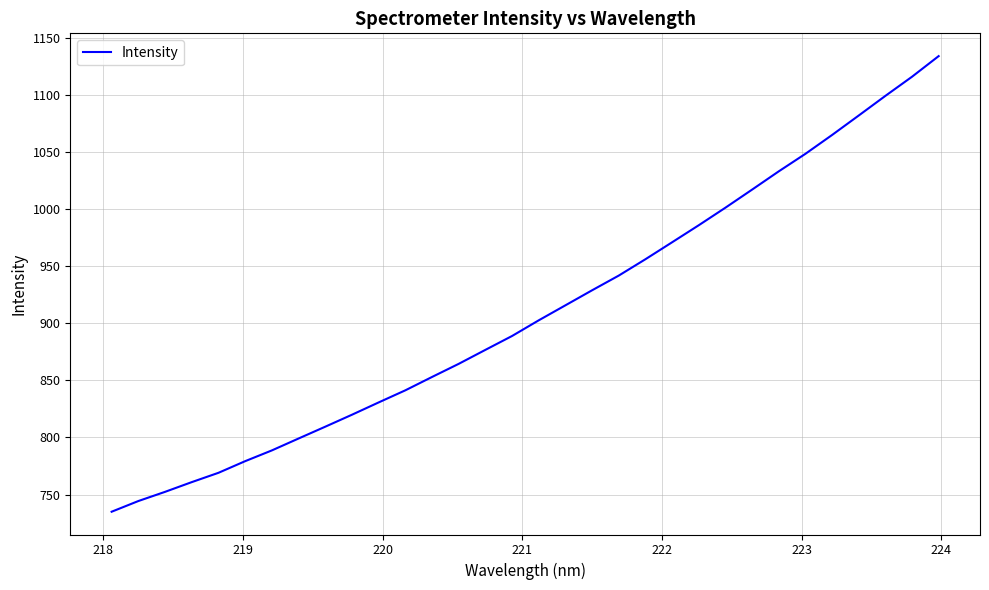

What is the average value?

909.7